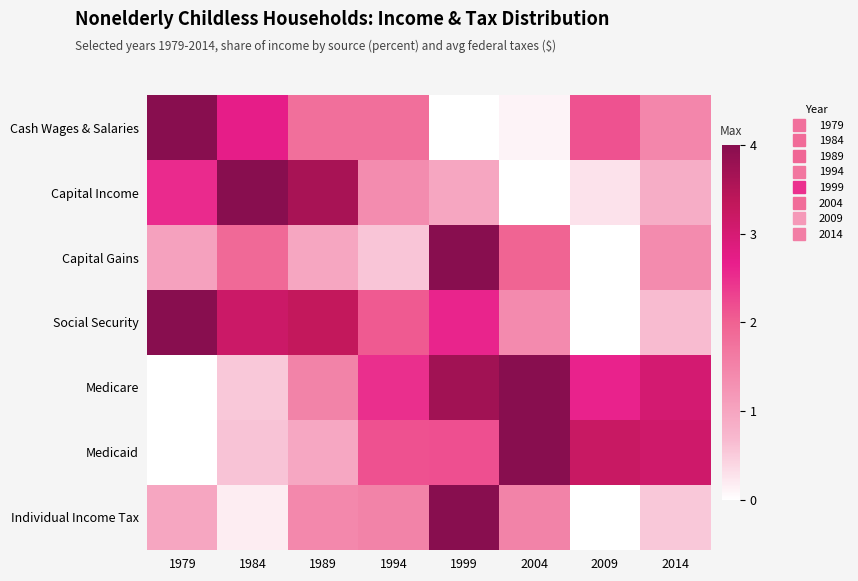

Which label corresponds to the smallest value in the chart?

1999